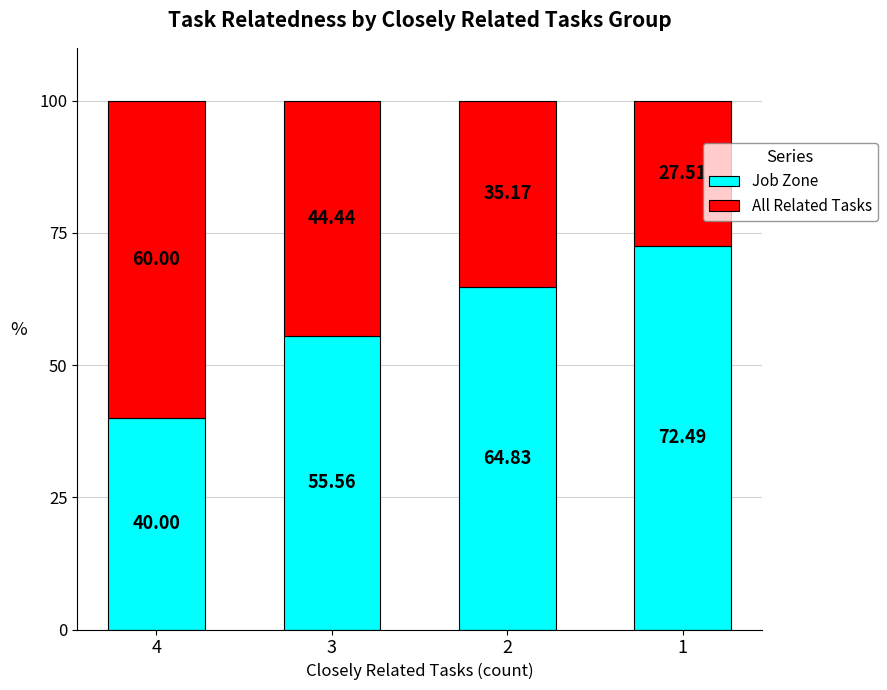

Rank the categories by Job Zone value from highest to lowest.

1, 2, 3, 4